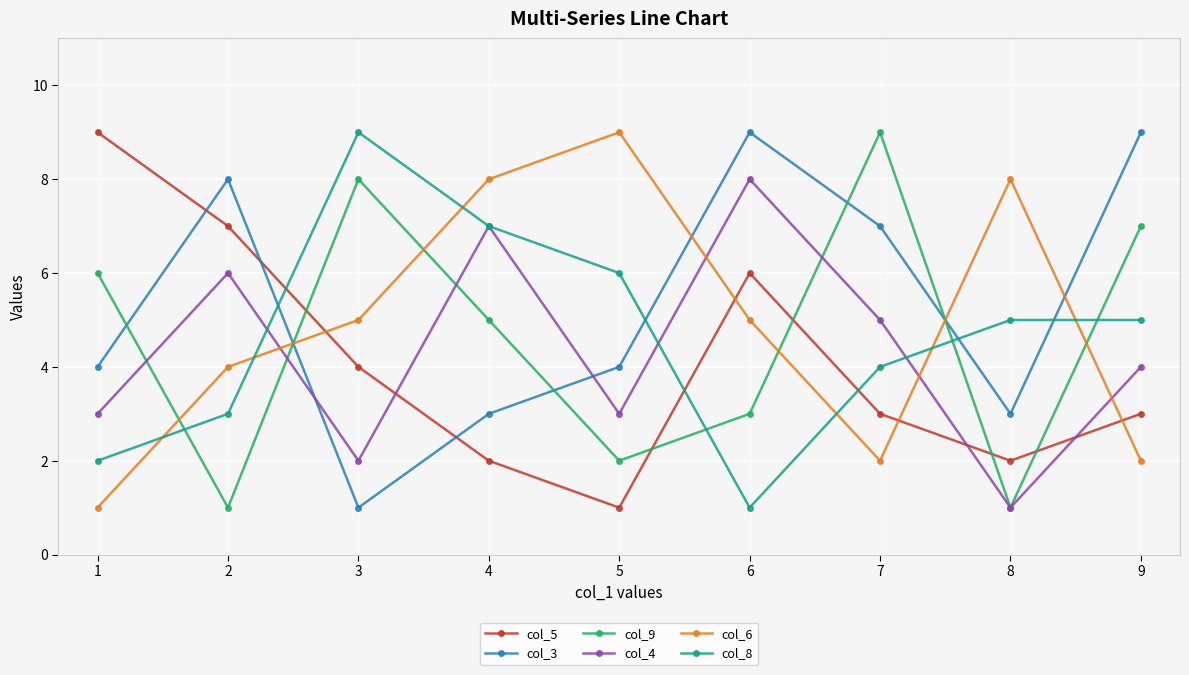

Does the chart have visible grid lines?

Yes